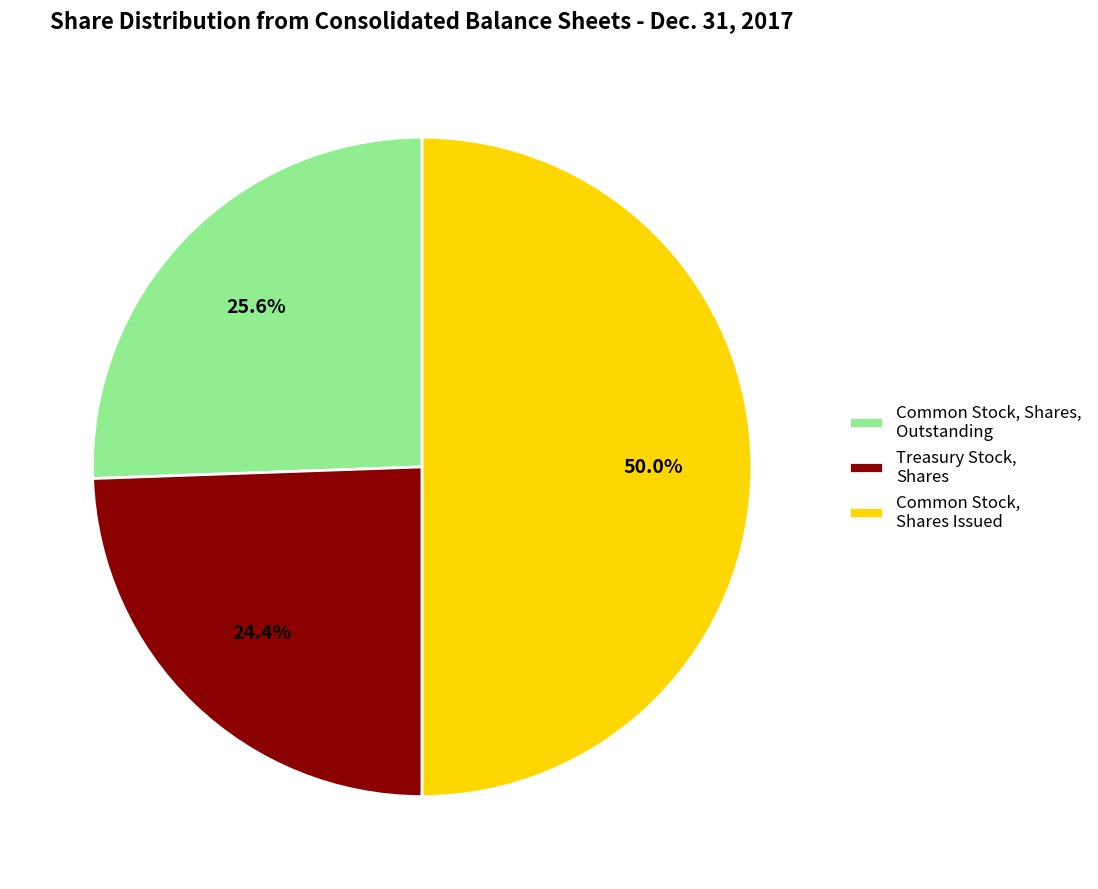

How many slices are in this pie chart?

3